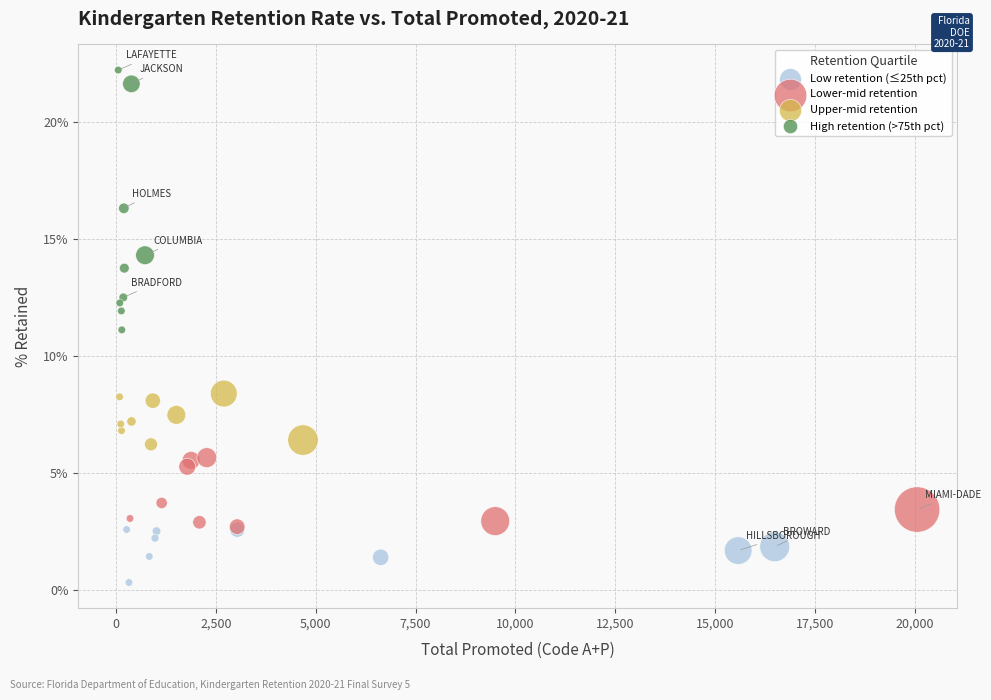

What are all the series names shown in the legend?

Low retention (≤25th pct), Lower-mid retention, Upper-mid retention, High retention (>75th pct)